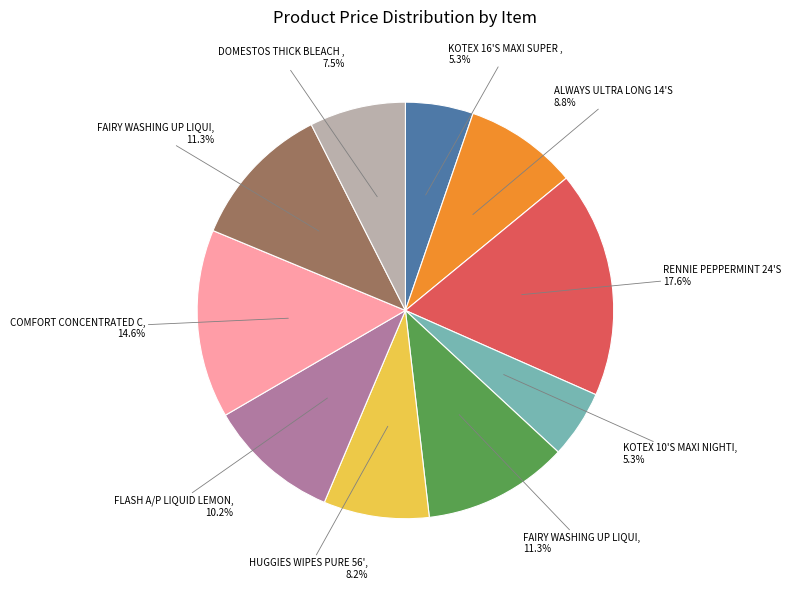

How many segments does this pie chart have?

10